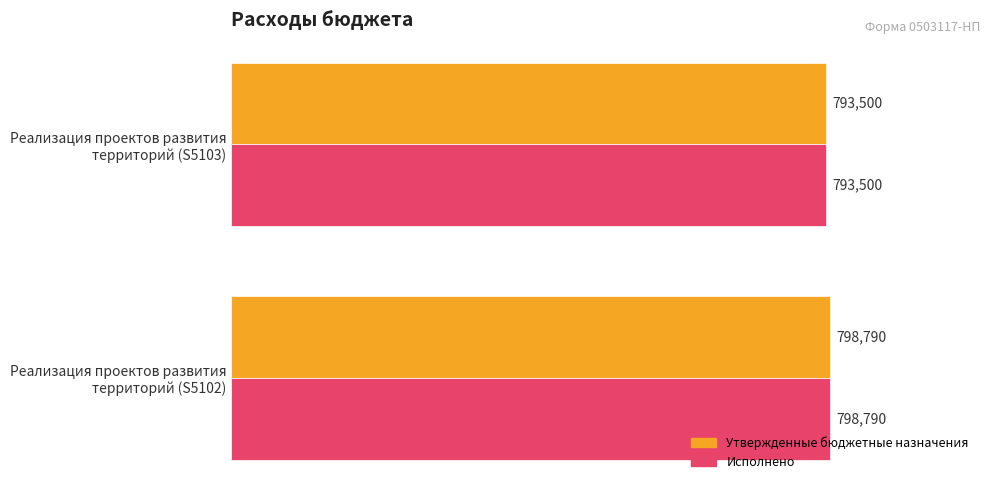

What are all the series names shown in the legend?

Утвержденные бюджетные назначения, Исполнено